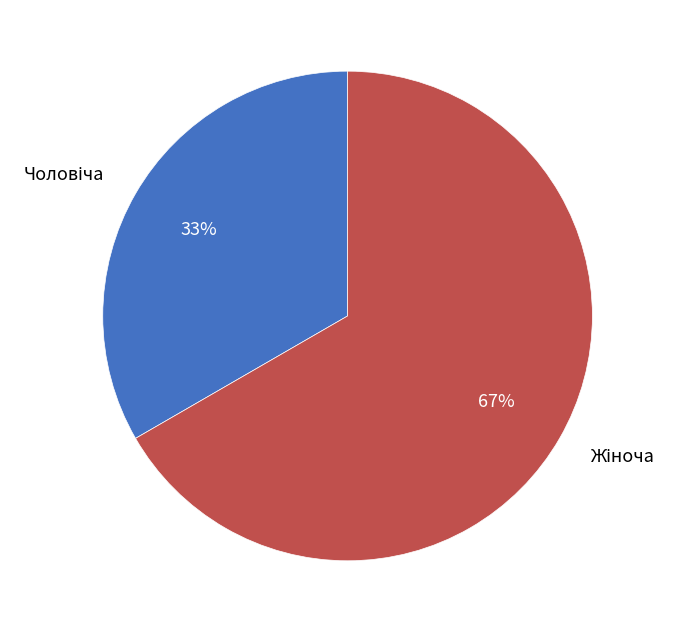

To the nearest percent, what is the average slice percentage?

50%